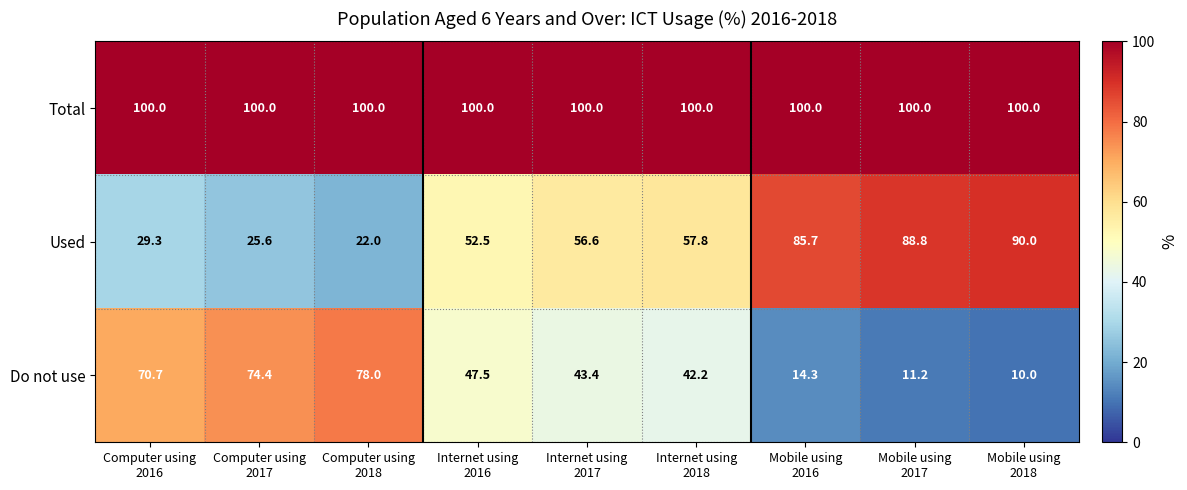

At how many categories does at least one series exceed 27?

9